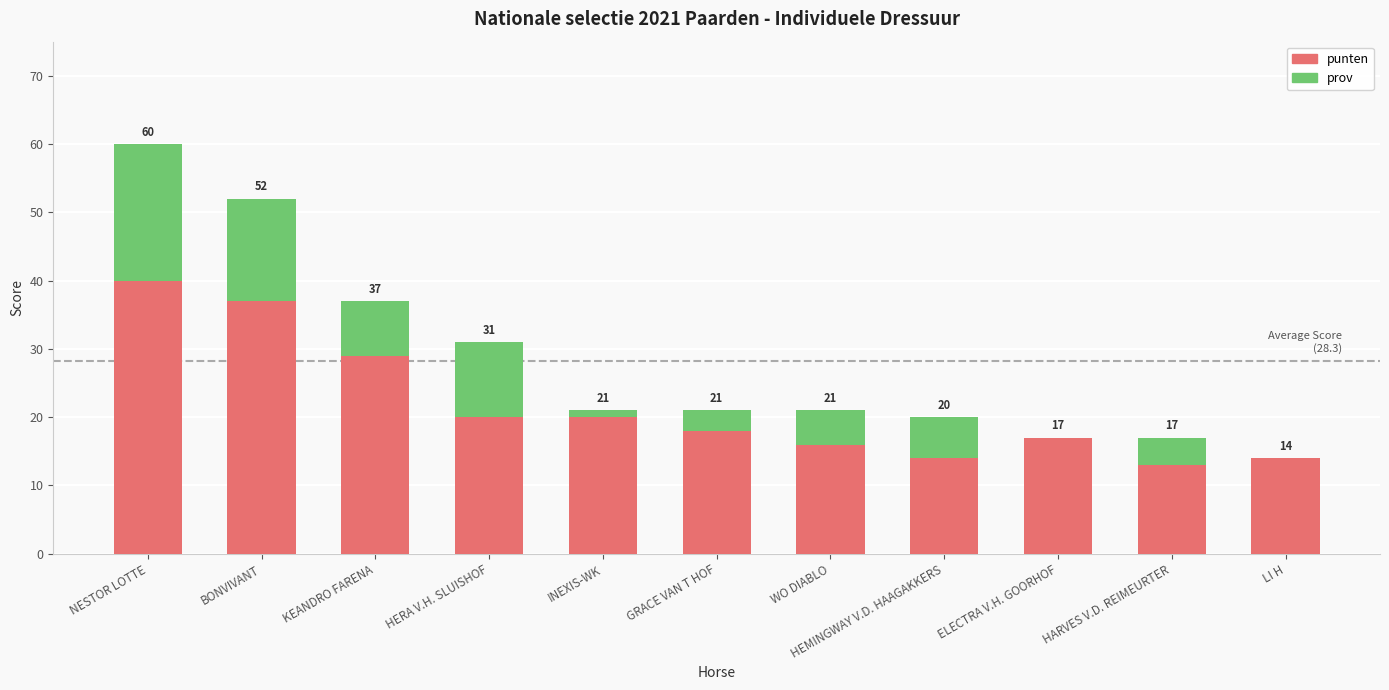

Rank the series at BONVIVANT from lowest to highest value.

prov, punten